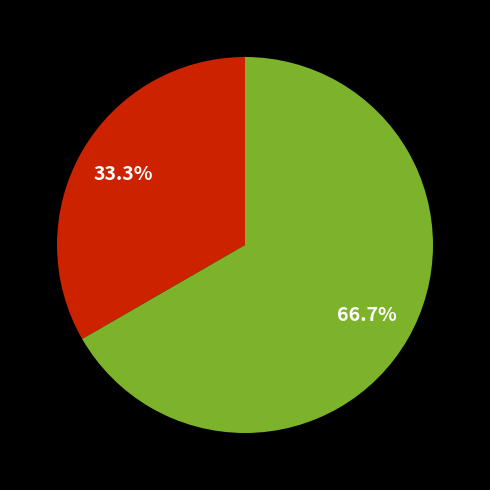

Does any single category account for the majority?

Yes